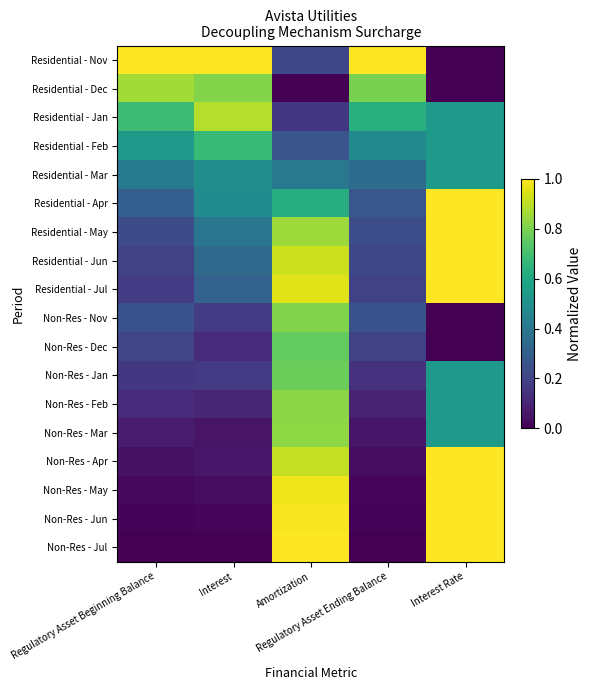

Rank the series at Interest from highest to lowest value.

Residential - Nov, Residential - Jan, Residential - Dec, Residential - Feb, Residential - Mar, Residential - Apr, Residential - May, Residential - Jun, Residential - Jul, Non-Res - Nov, Non-Res - Jan, Non-Res - Dec, Non-Res - Feb, Non-Res - Apr, Non-Res - Mar, Non-Res - May, Non-Res - Jun, Non-Res - Jul